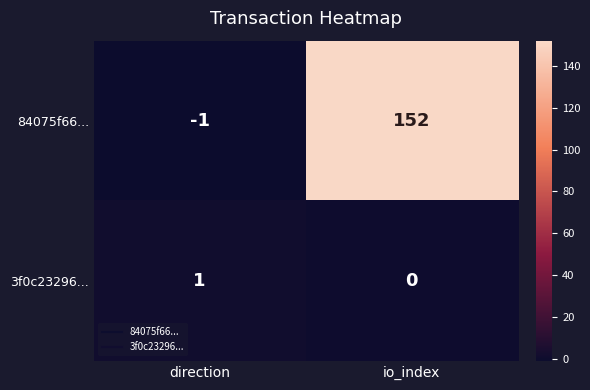

The value of 3f0c23296... at direction is 1. True or false?

True